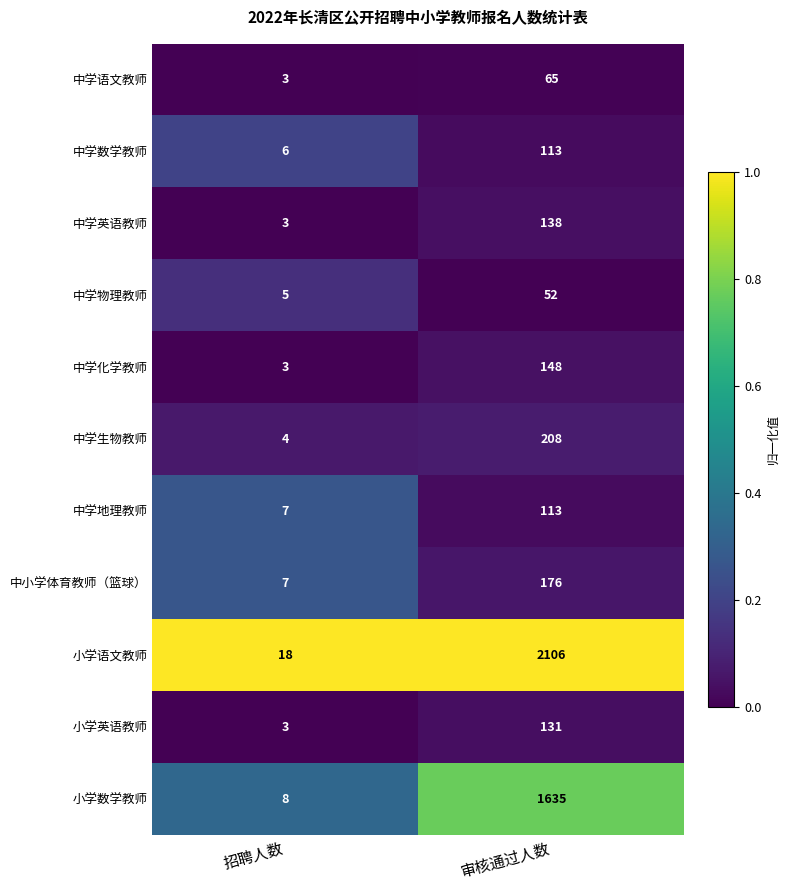

The 中学地理教师 series shows 34 at 审核通过人数. True or false?

False